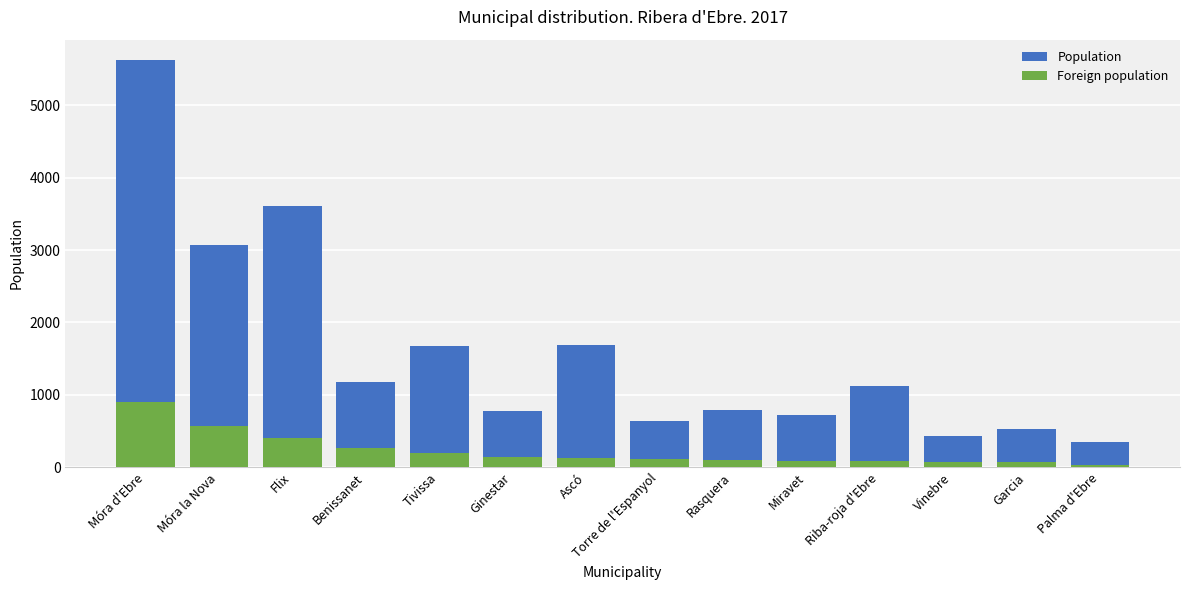

What is the lowest value of the Foreign population series?

28